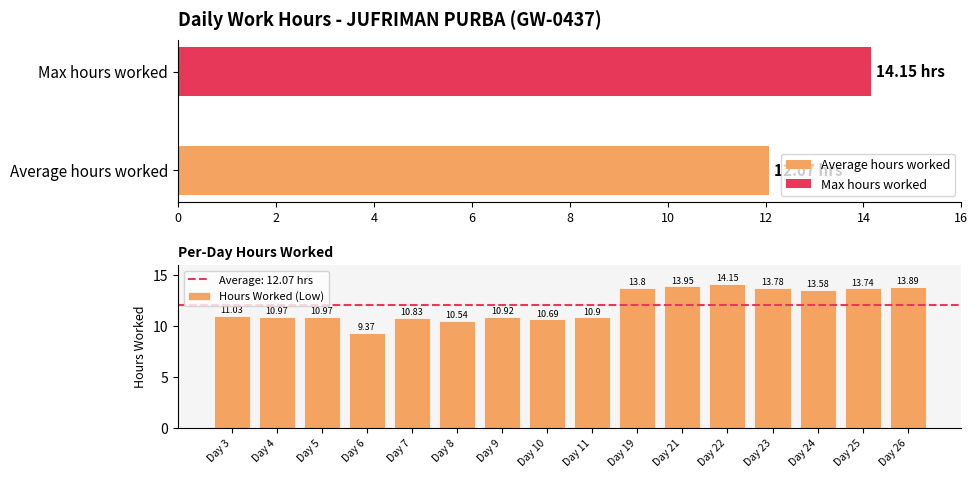

What is the sum of all values?

193.1